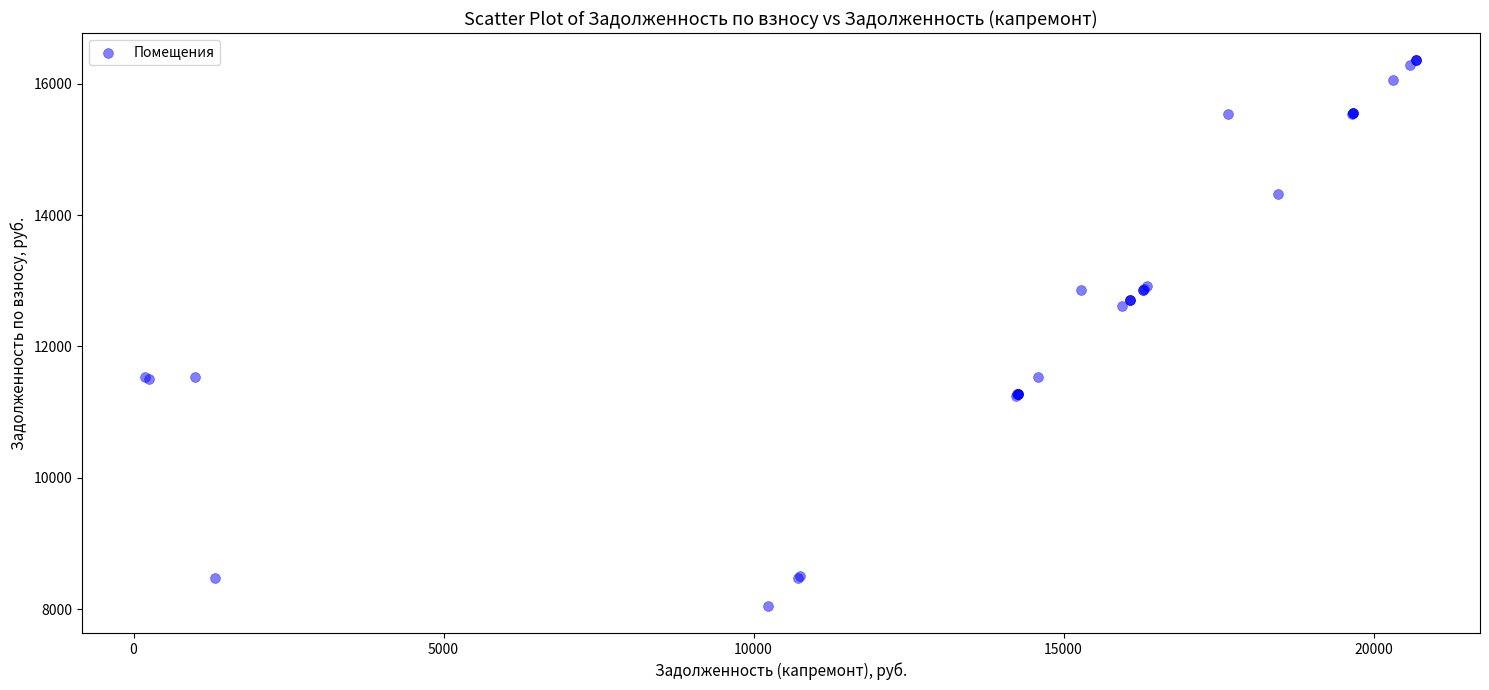

What Y value in the scatter plot is closest to 12204?

12608.9